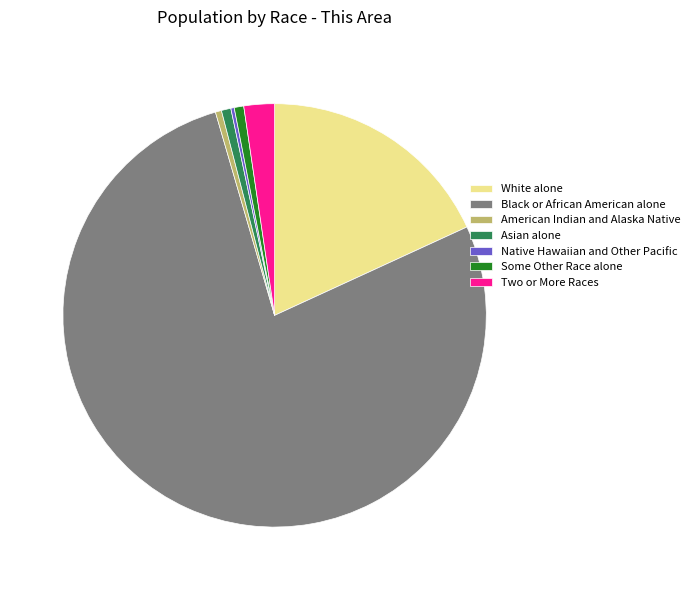

Does any single category account for the majority?

Yes